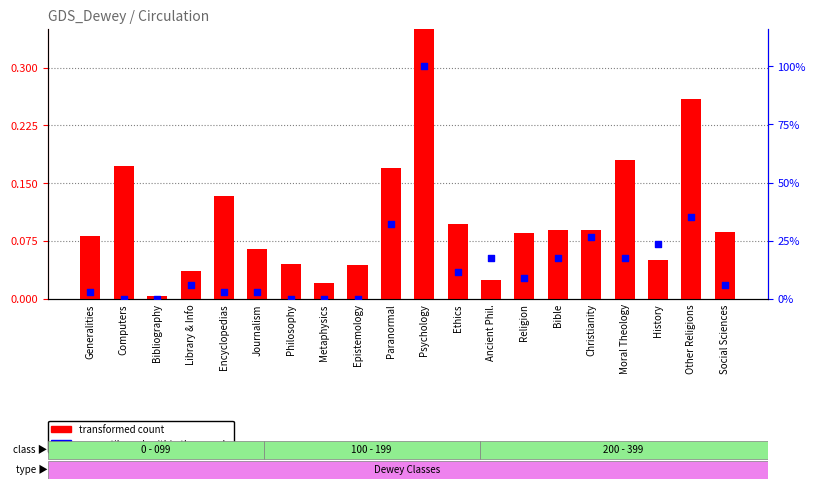

Is the value of transformed count at Christianity greater than the value of percentile rank within the sample at Metaphysics?

Yes